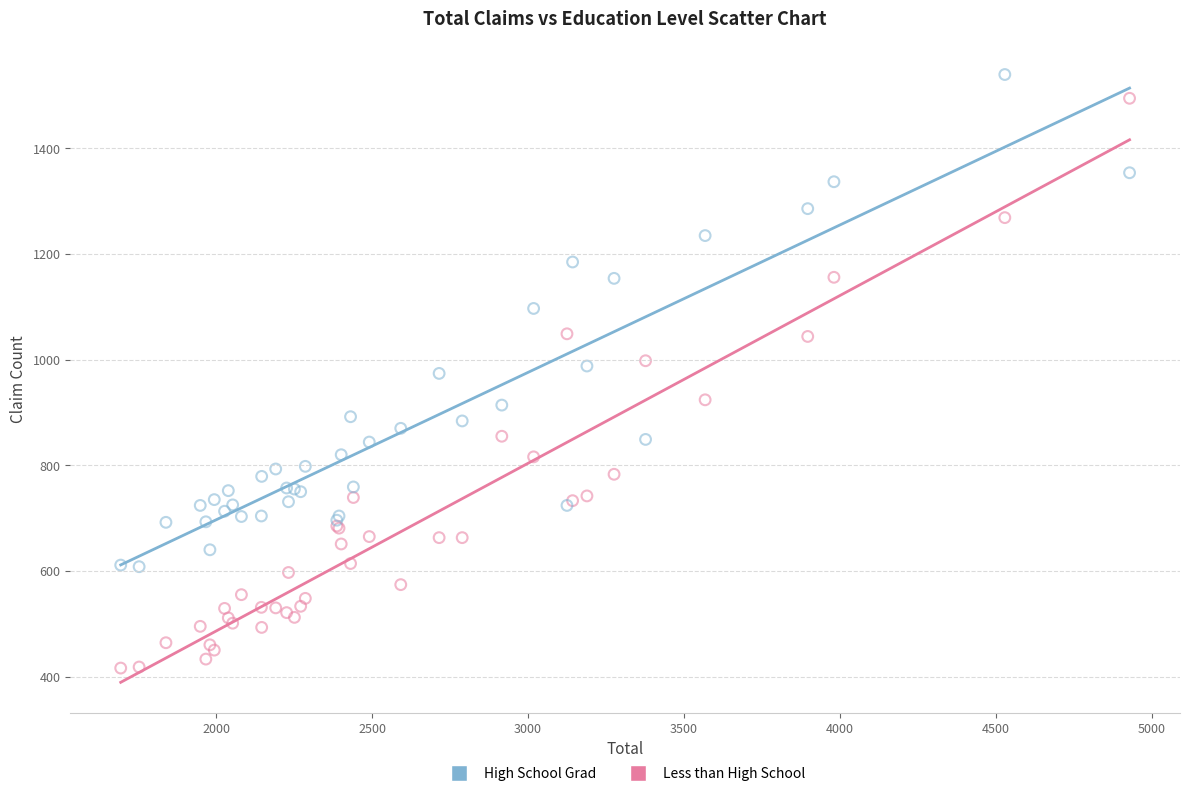

Which series has the widest spread of Y values?

Less than High School